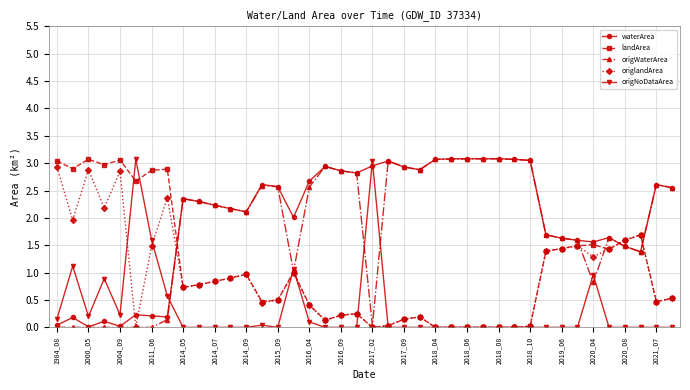

Does the chart display data point markers on the line(s)?

Yes